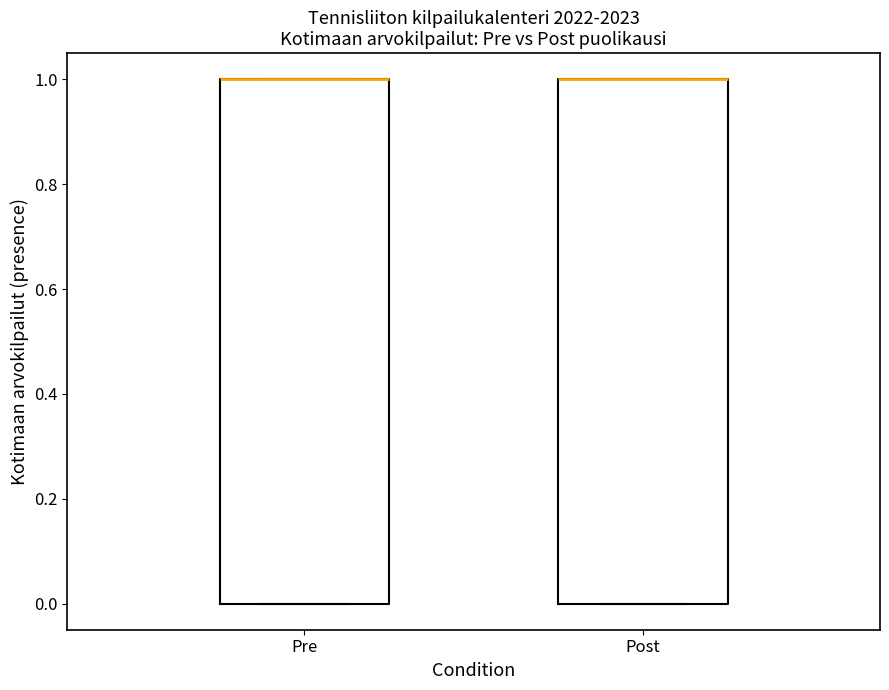

Where is the upper edge of the box for Pre on the y-axis? The values are not printed on the chart, so give them approximately, as read against the axis.

1